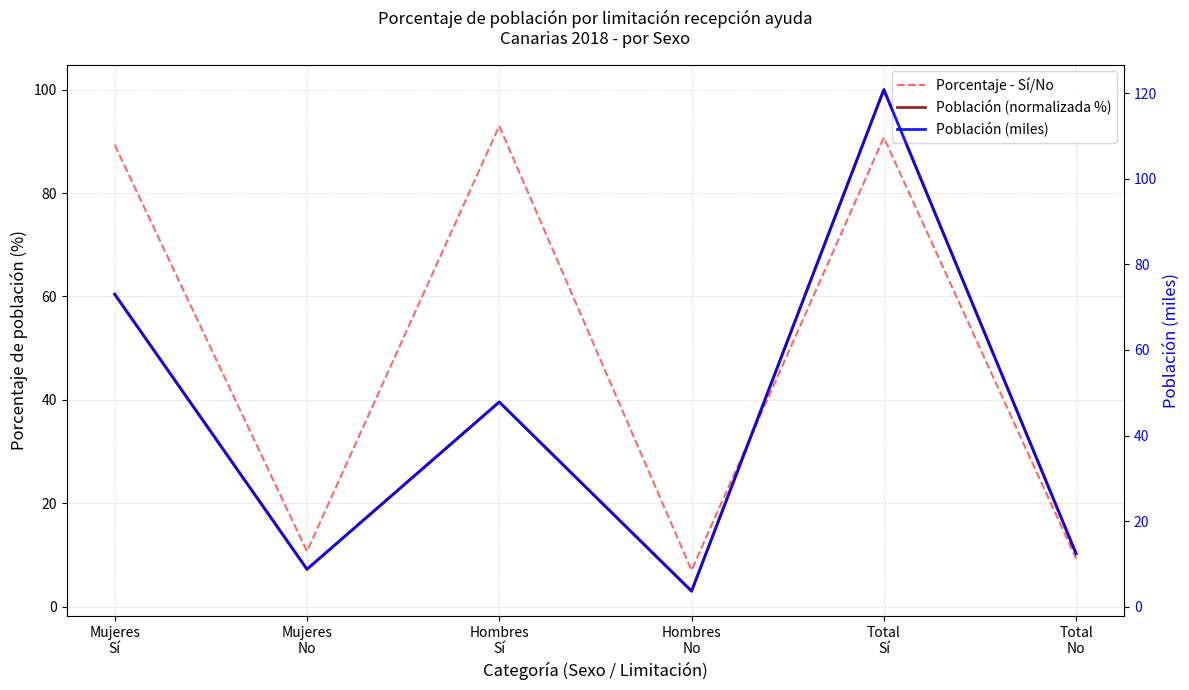

At how many categories does at least one series exceed 86?

3